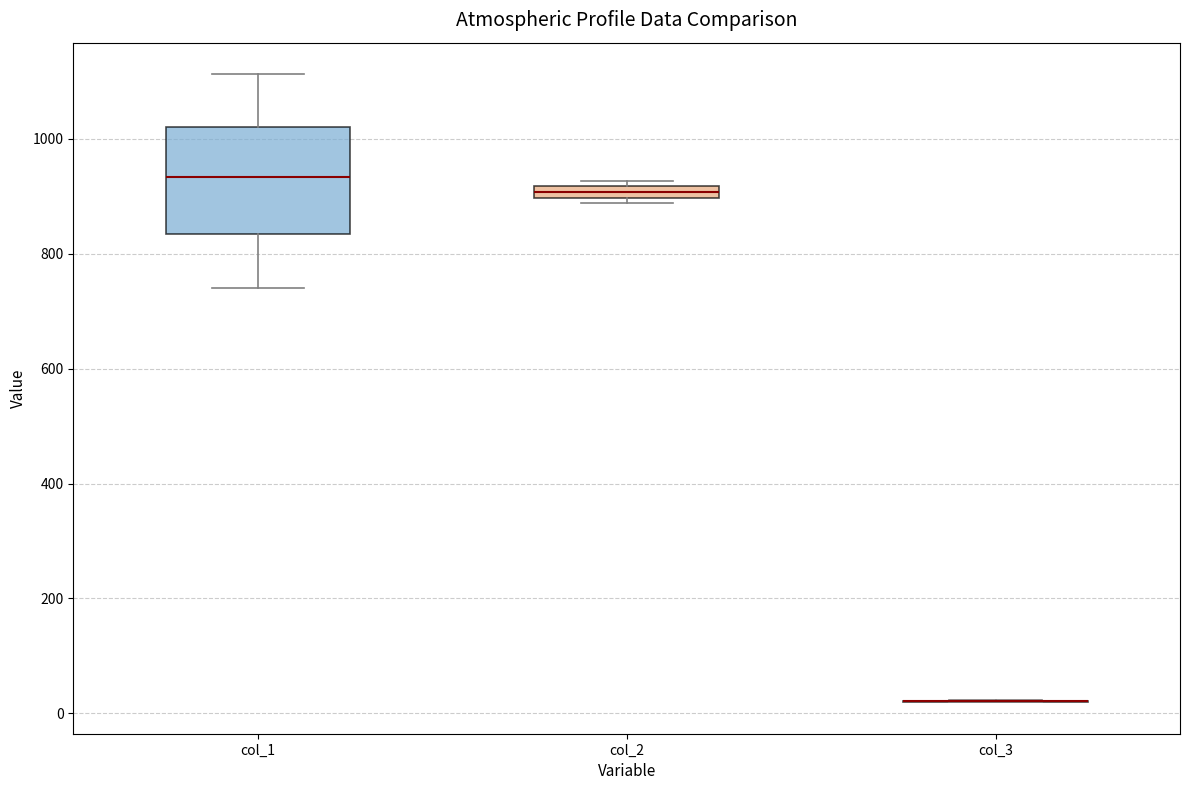

Comparing the boxes themselves (not the whiskers), which one is the tallest?

col_1